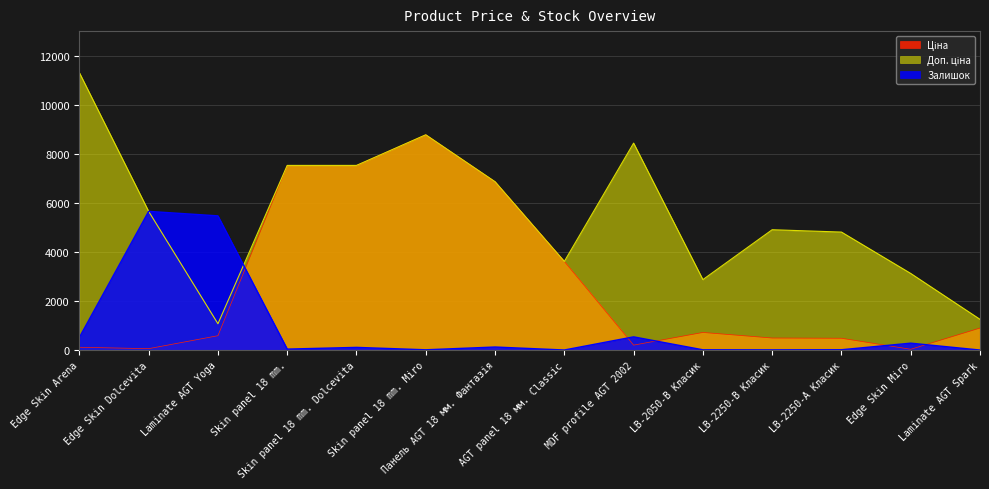

What are all the series names shown in the legend?

Ціна, Доп. ціна, Залишок